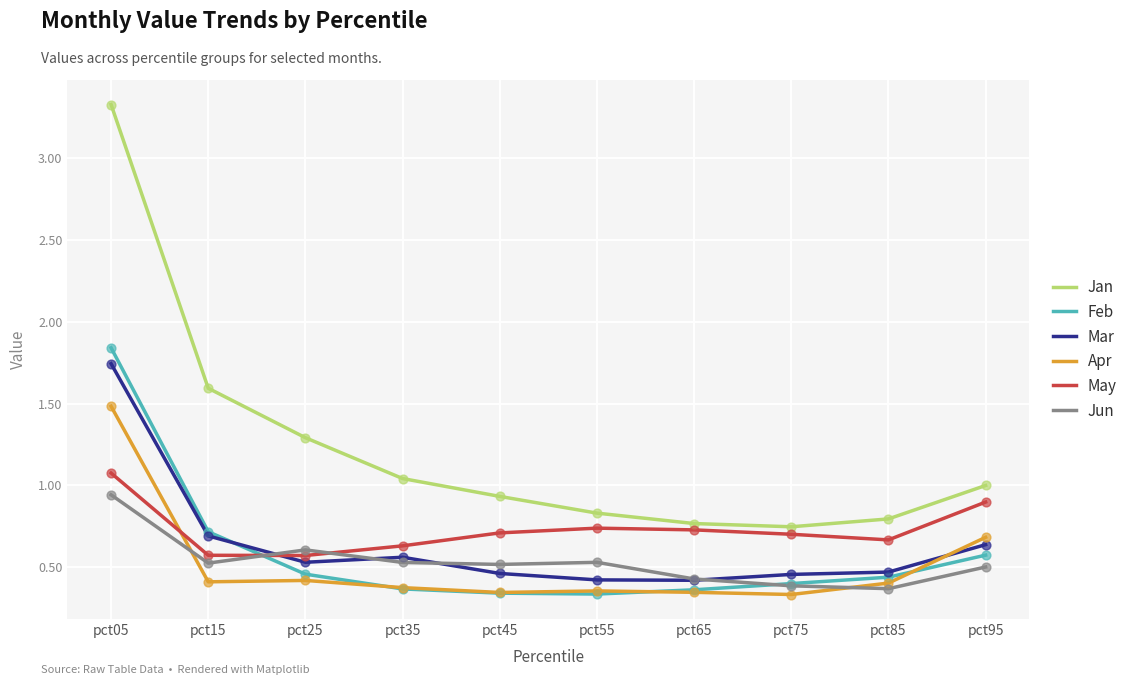

Which series changed the most between pct05 and pct25?

Jan